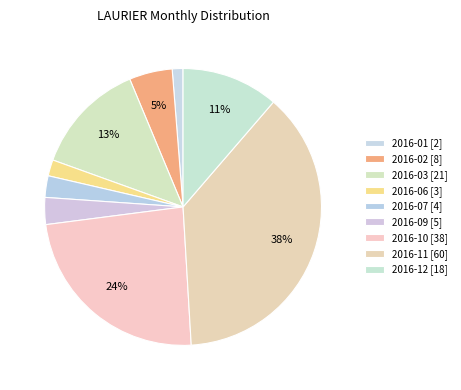

To the nearest percent, what is the difference between the 2016-07 and 2016-10 slice percentages?

21%